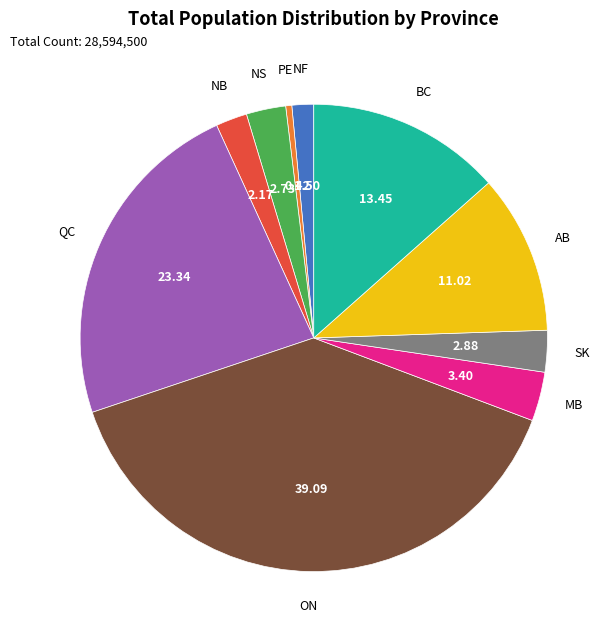

Which slice is the smallest?

PE